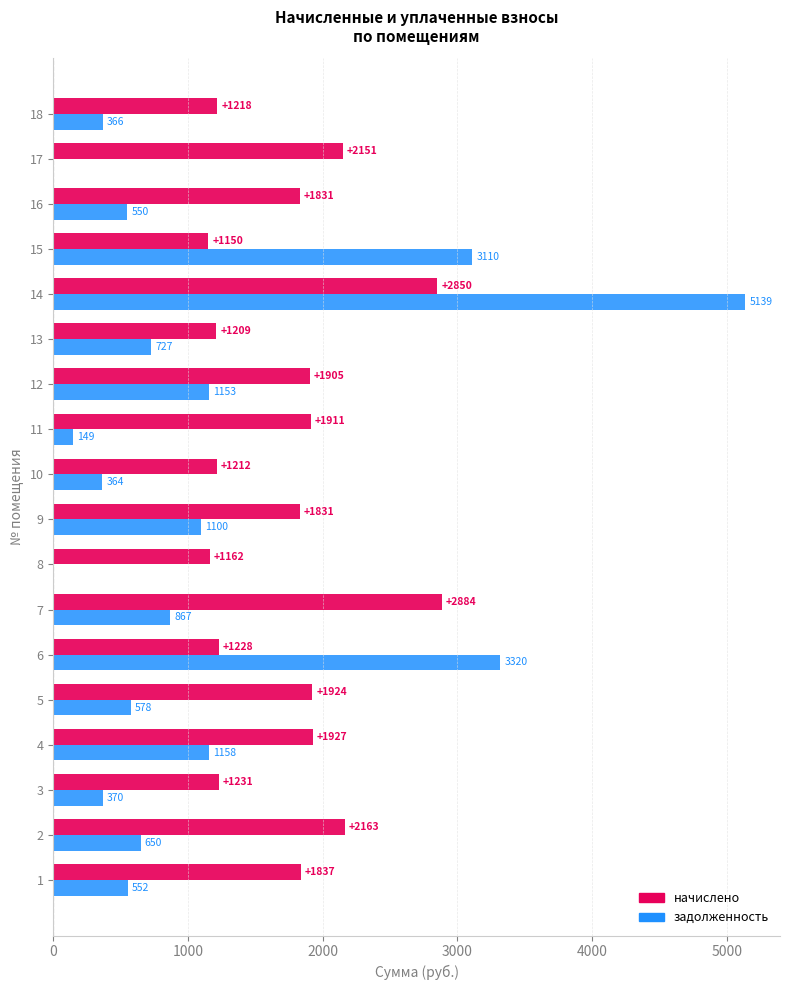

How many data points in задолженность are above 650?

9